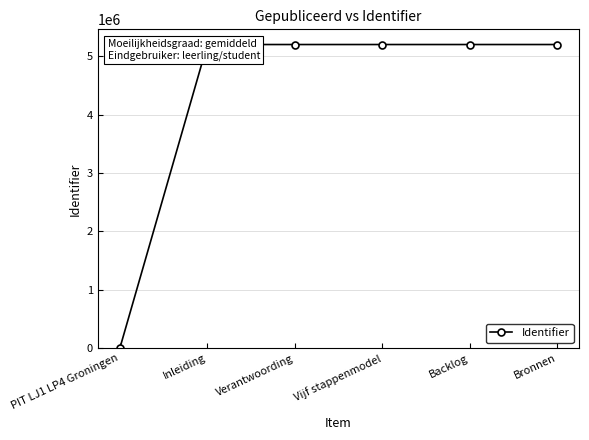

The value at Vijf stappenmodel is 2031168. True or false?

False